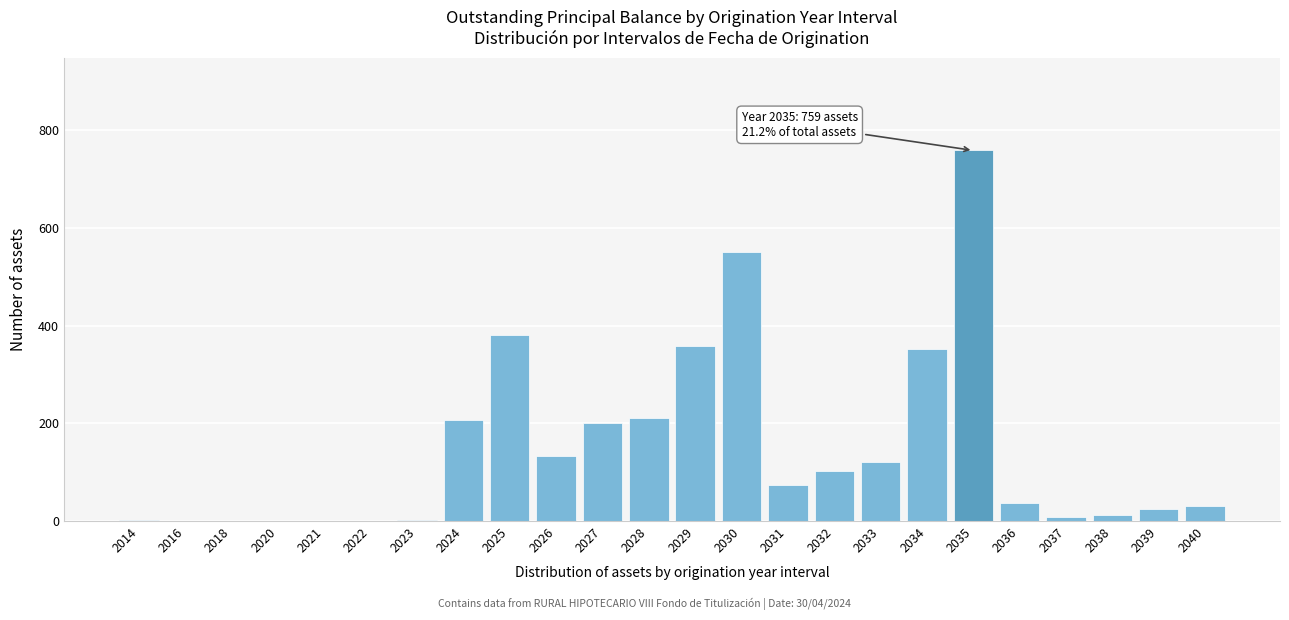

What is the maximum value shown in the chart?

759